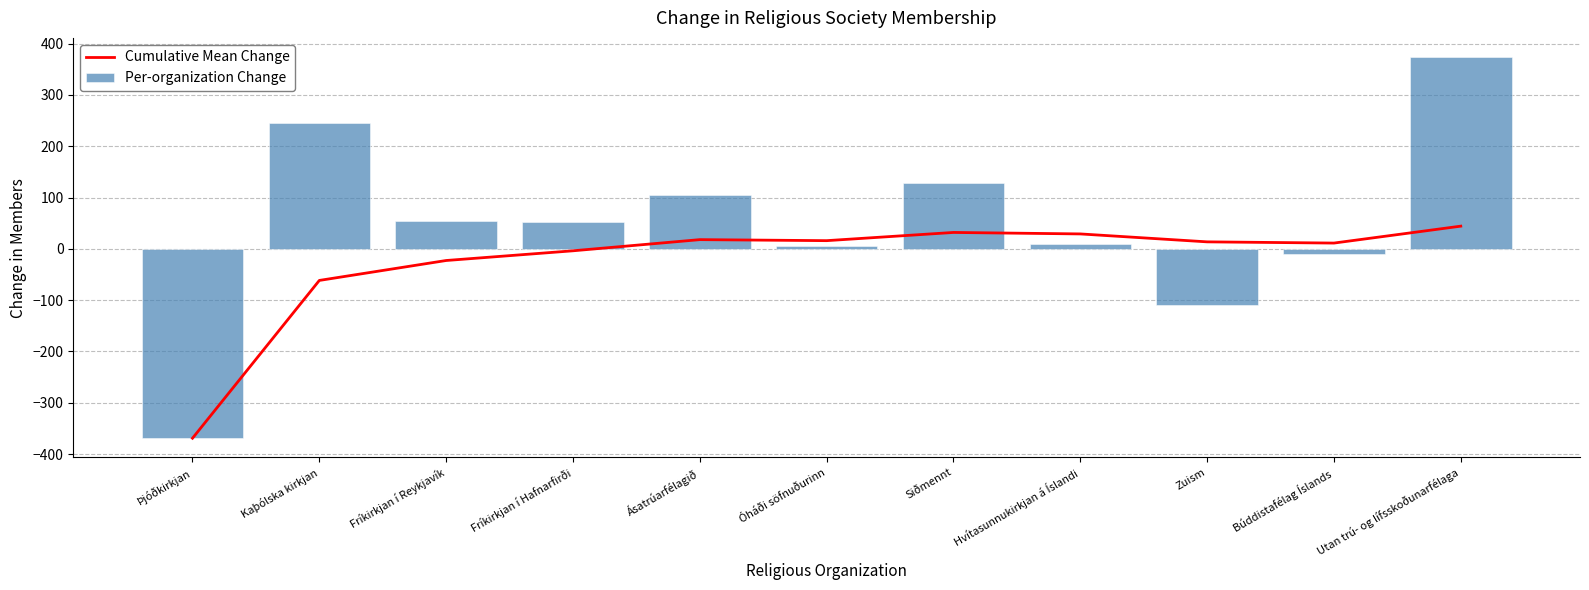

What is the label of the 7th bar from the right?

Ásatrúarfélagið